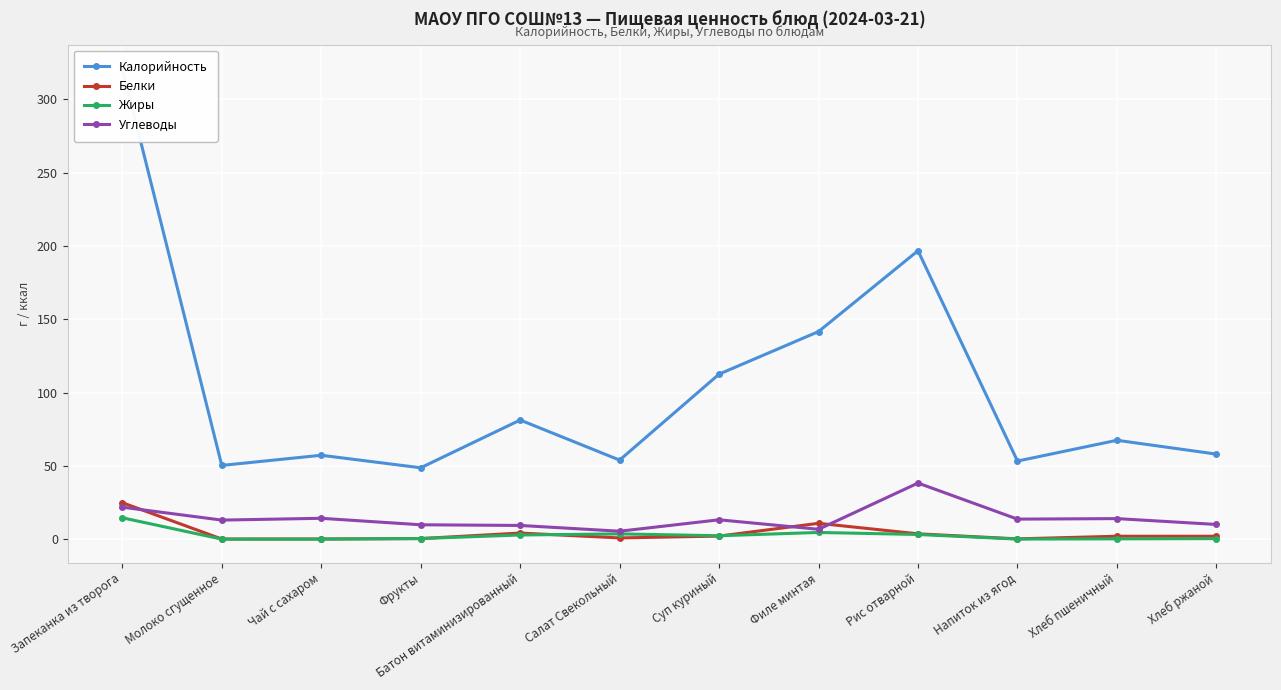

The Белки series shows 0.6 at Хлеб пшеничный. True or false?

False